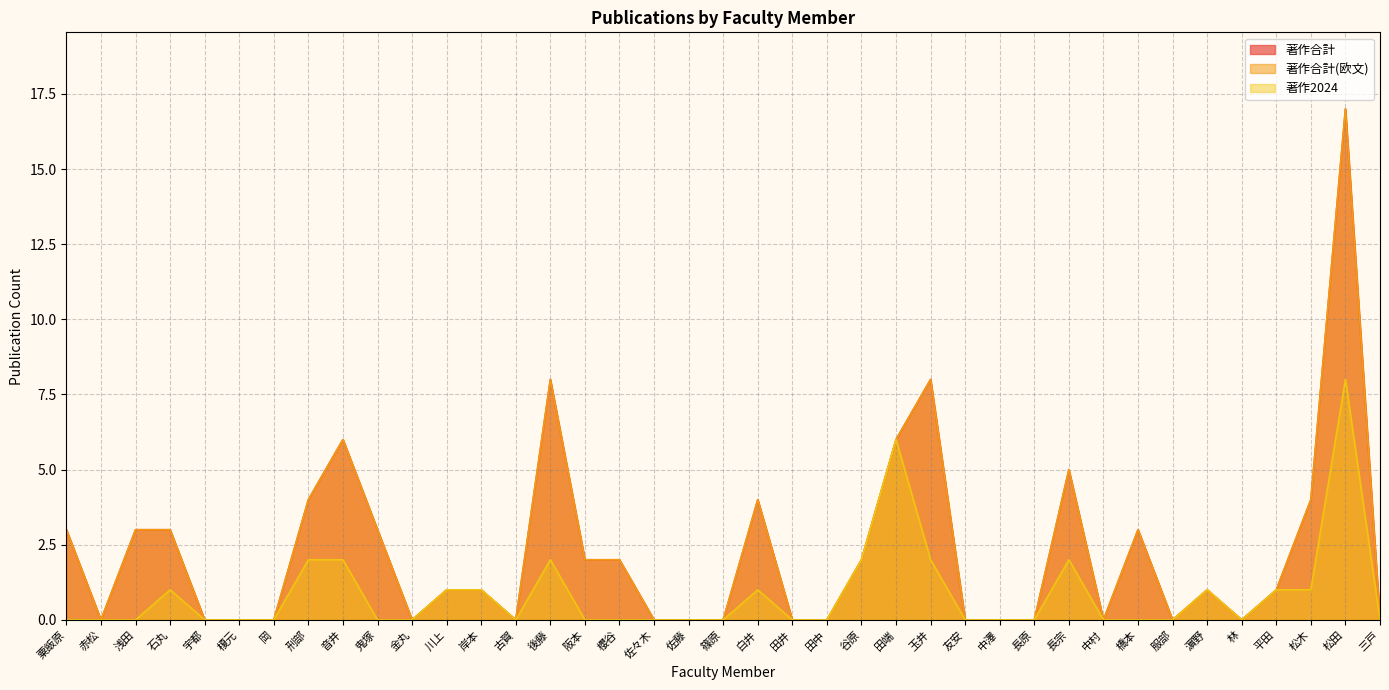

What is the value of the 著作合計 point at the 25th from the left?

6